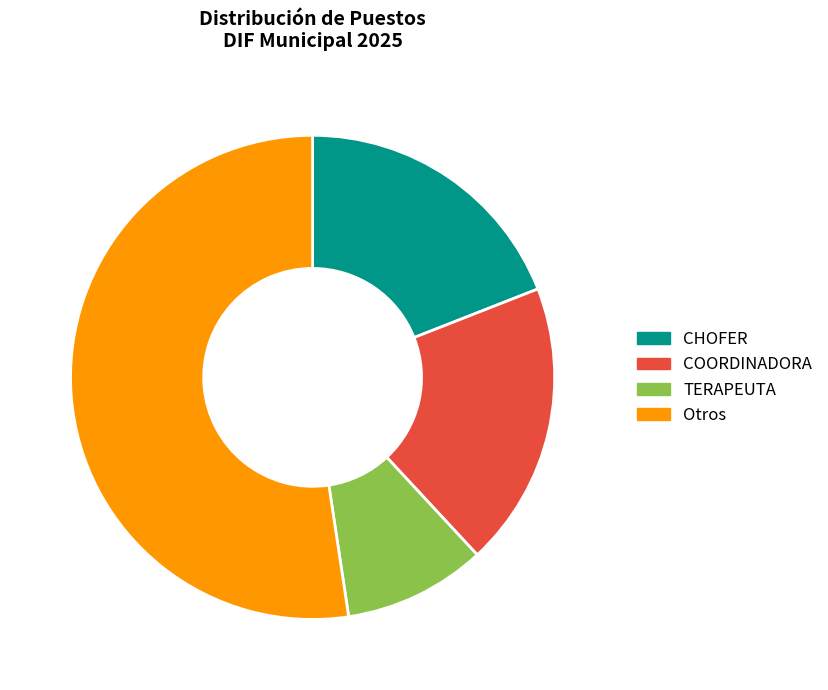

Does any single category account for the majority?

Yes